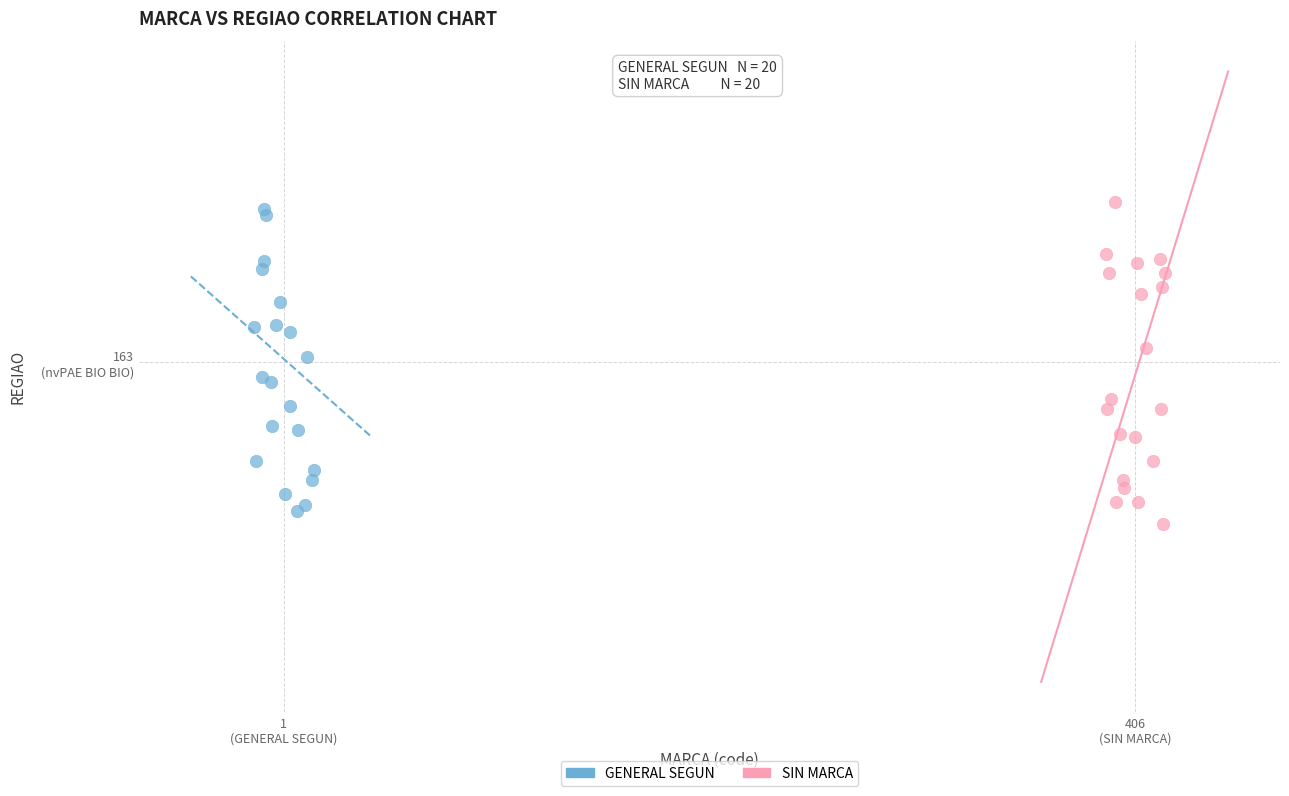

Which series contains the highest Y value?

SIN MARCA